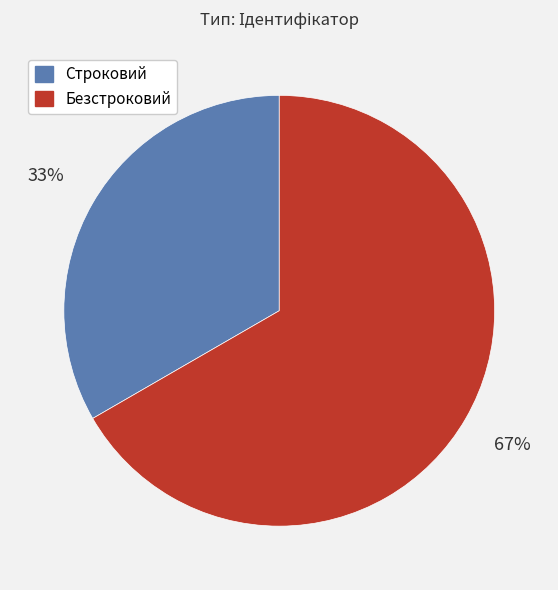

Count the number of slices in the pie.

2